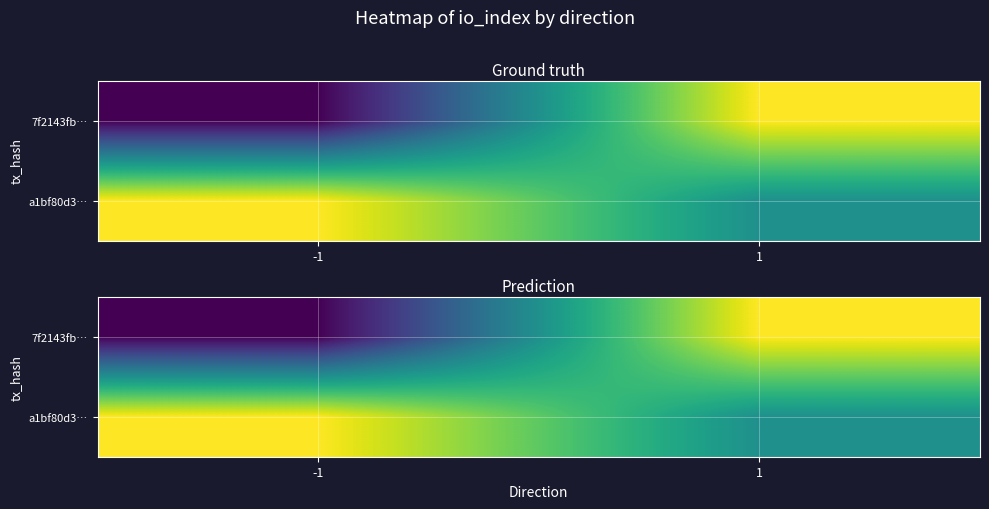

Which label corresponds to the smallest value in the chart?

-1